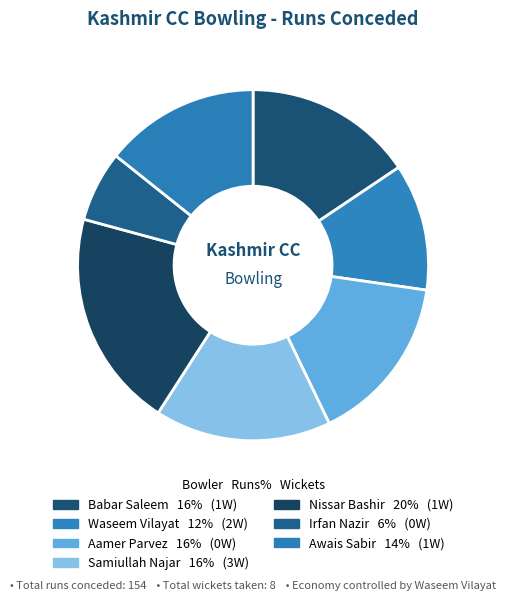

What percentage is the Nissar Bashir slice, to the nearest percent?

20%